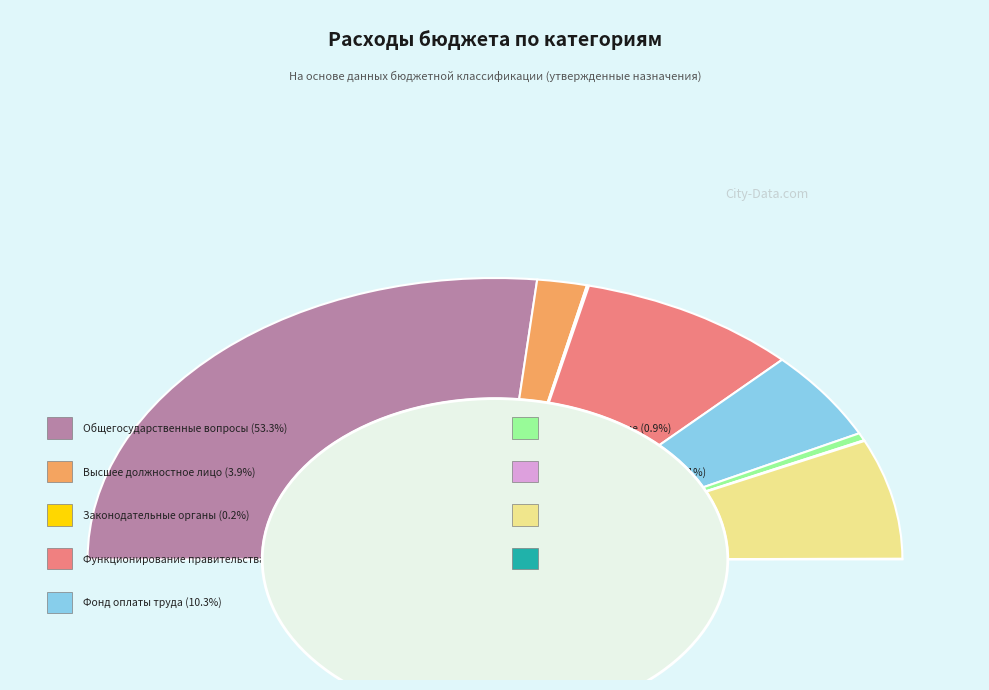

Rank the categories by value from highest to lowest.

ОБЩЕГОСУДАРСТВЕННЫЕ ВОПРОСЫ, Функционирование Правительства, Расходы на выплаты персоналу, Фонд оплаты труда, Функционирование высшего должностного лица, Взносы по обязательному социальному страхованию, Функционирование законодательных органов, Закупка товаров, работ и услуг, Прочая закупка товаров, работ и услуг